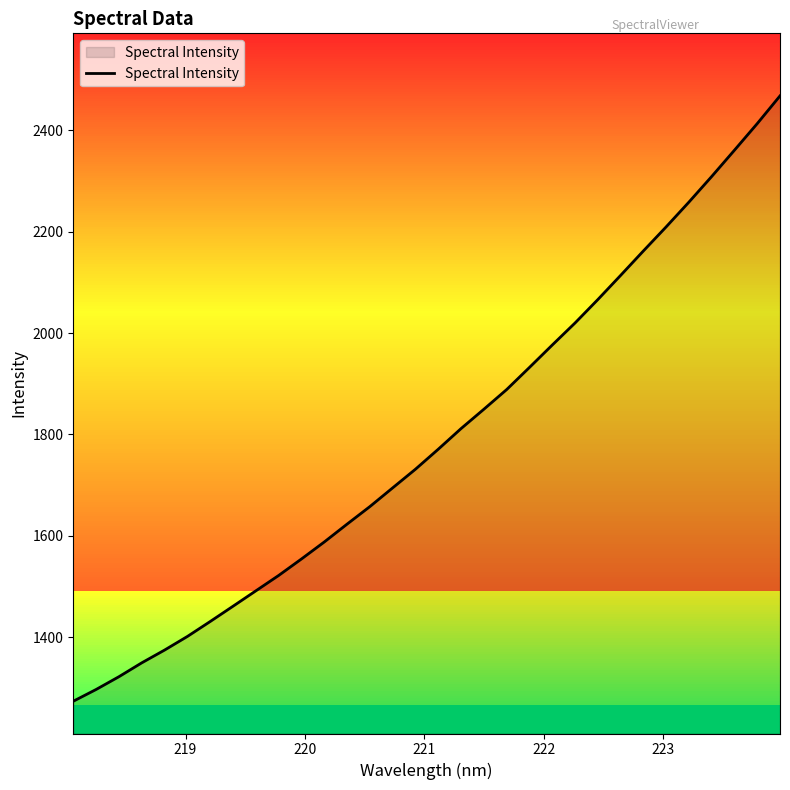

What is the greatest value displayed?

2468.0